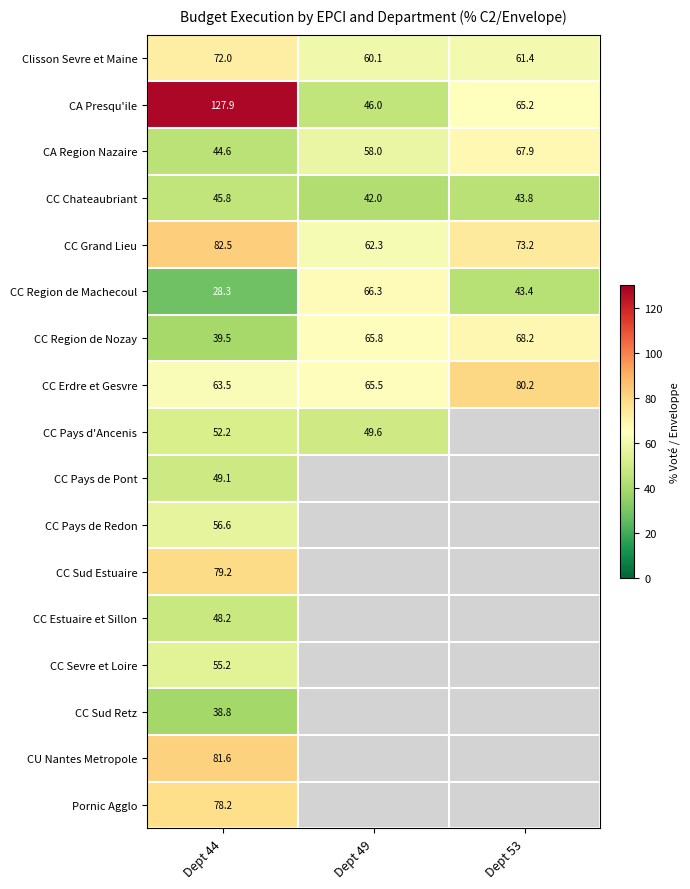

How many values in the CC Grand Lieu series exceed 73?

2